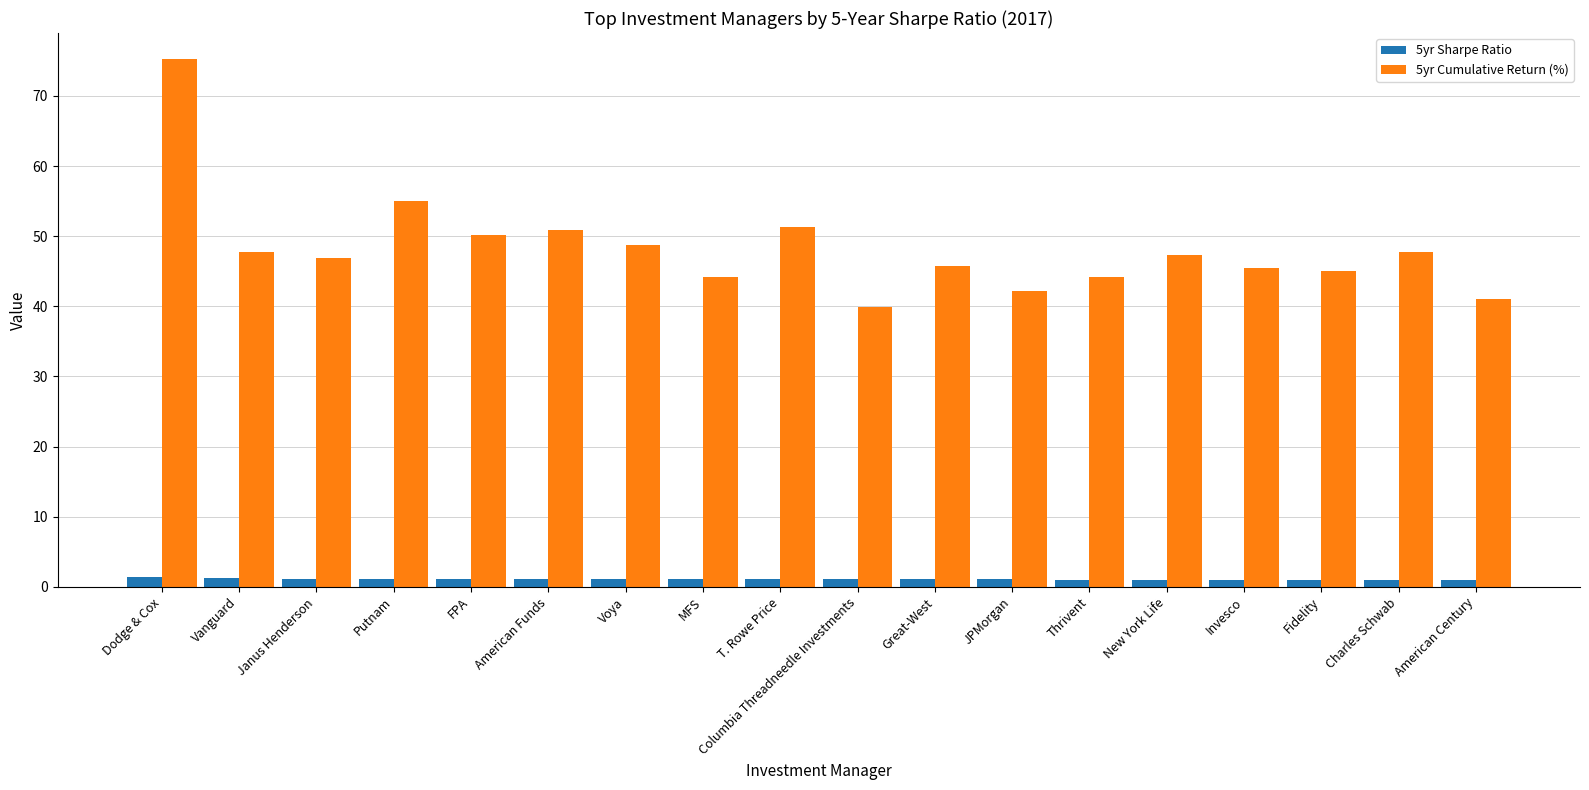

At Voya, list the series in order from largest to smallest.

5yr Cumulative Return (%), 5yr Sharpe Ratio